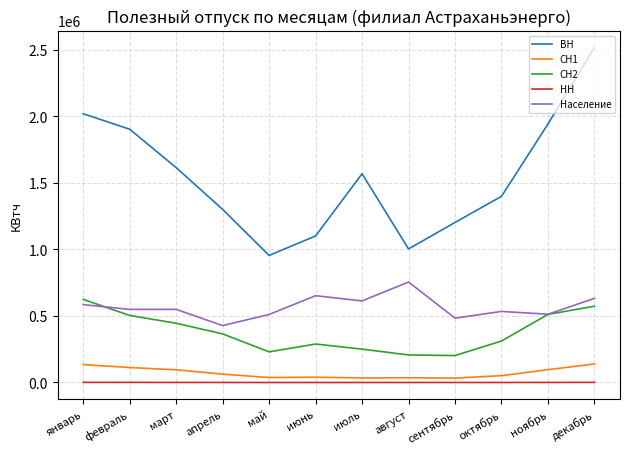

The ВН series shows 1672598 at май. True or false?

False